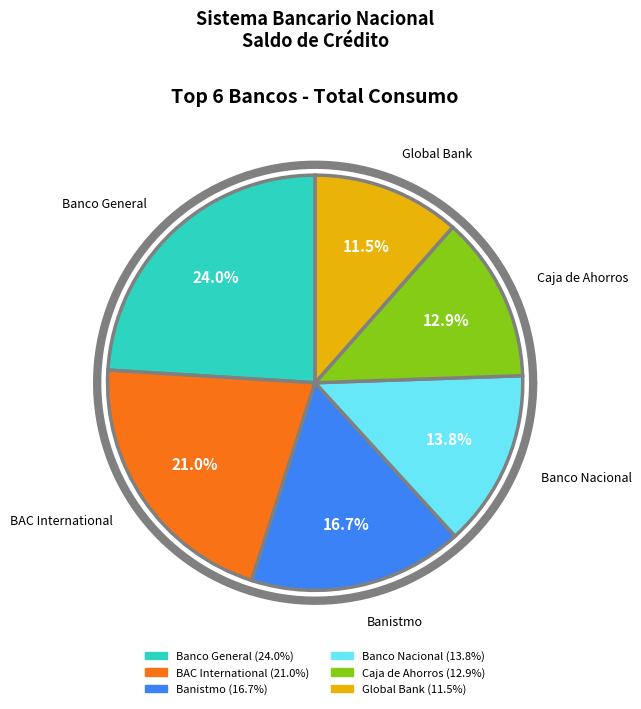

Which category has the biggest portion of the pie?

Banco General, S.A.